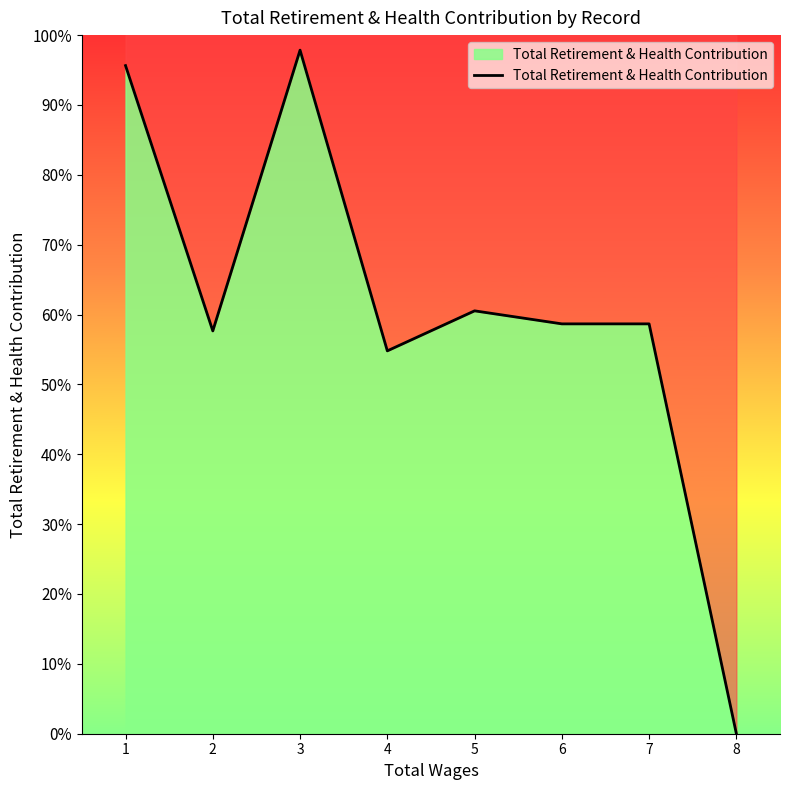

What is the value of the 5th point from the left?

60.5